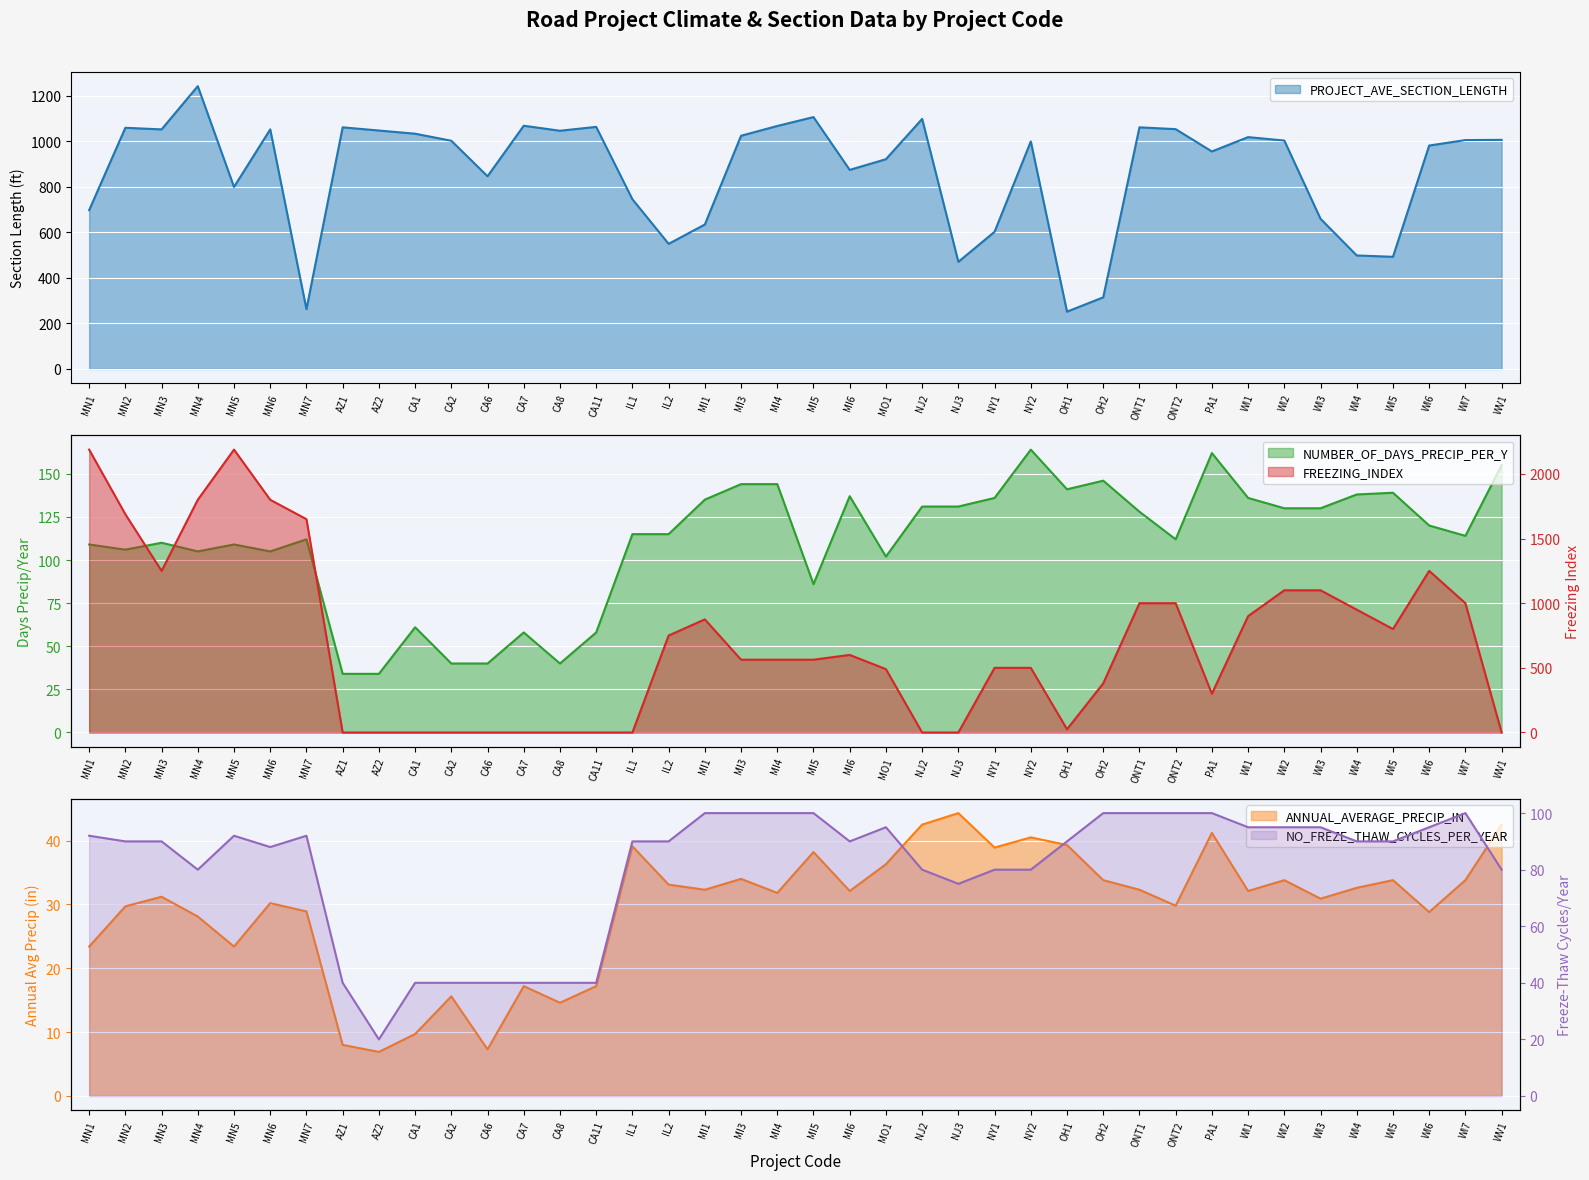

At which category is the sum across all series the highest?

MN4